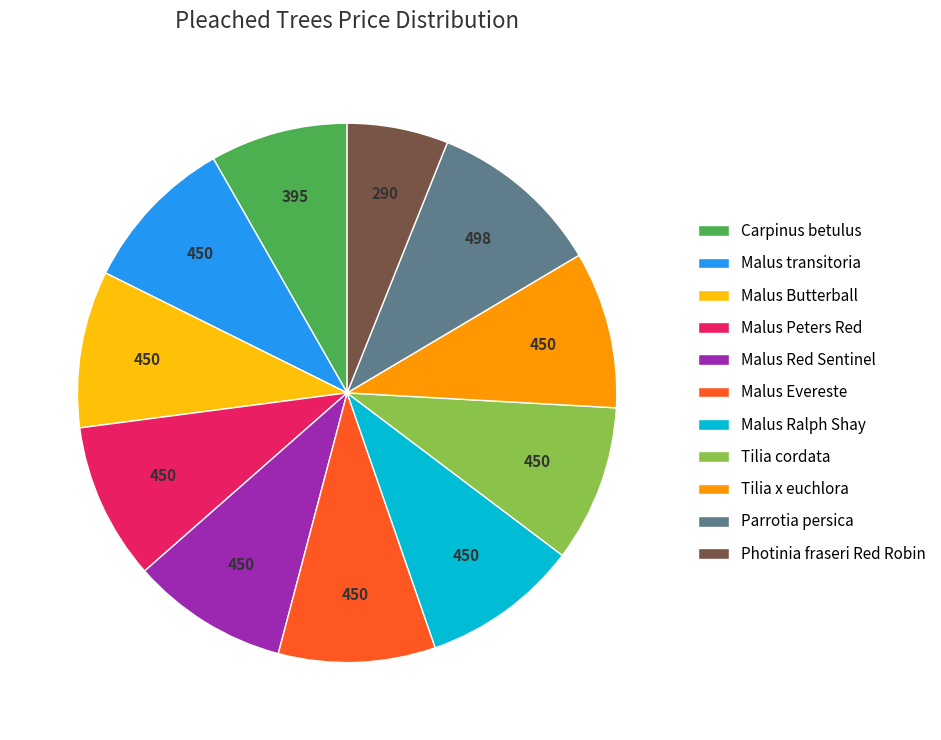

Do Malus Red Sentinel and Tilia cordata together represent more than half of the pie?

No